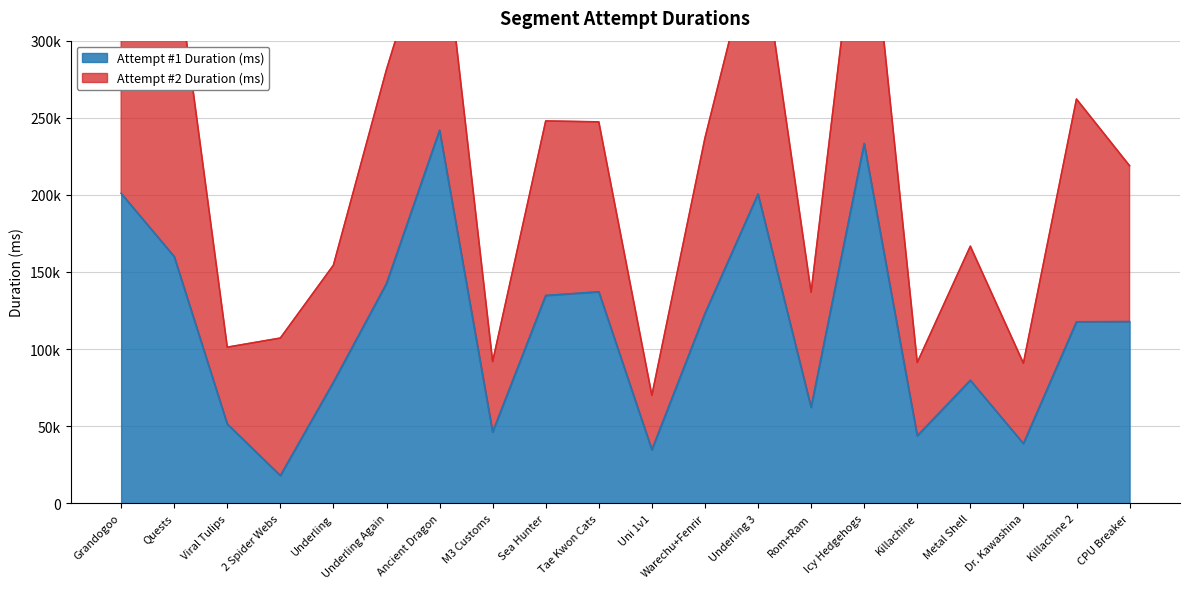

What is the minimum value shown in the chart?

17943